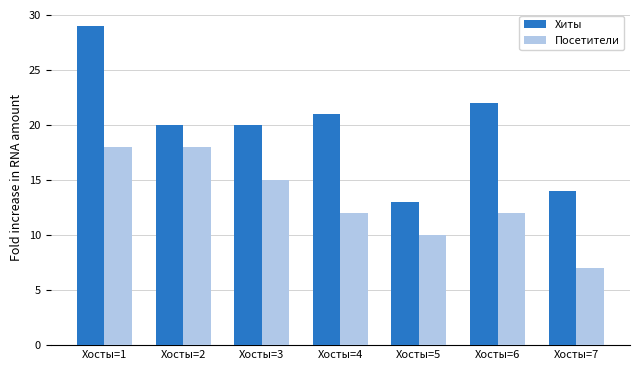

What is the value of the Хиты bar at the 5th from the left?

13